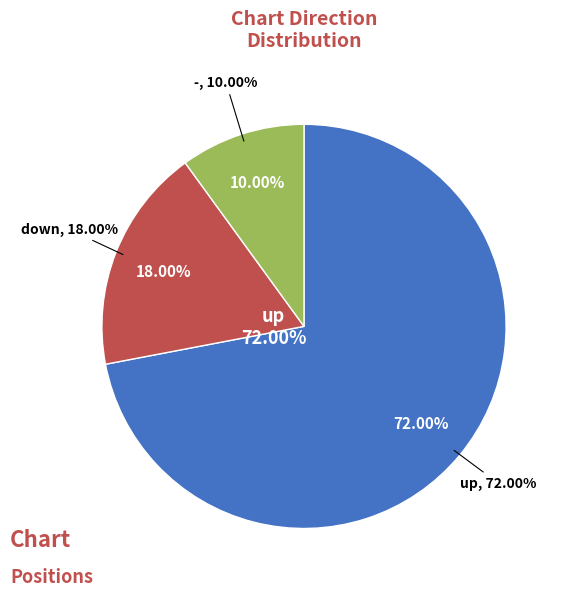

Which category accounts for the majority?

up